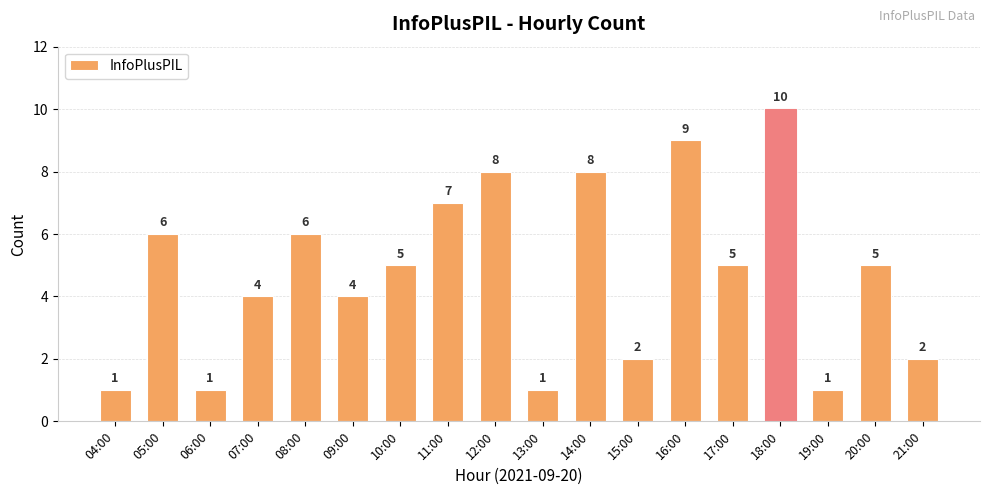

True or false: the data shows 7 at 10:00.

False